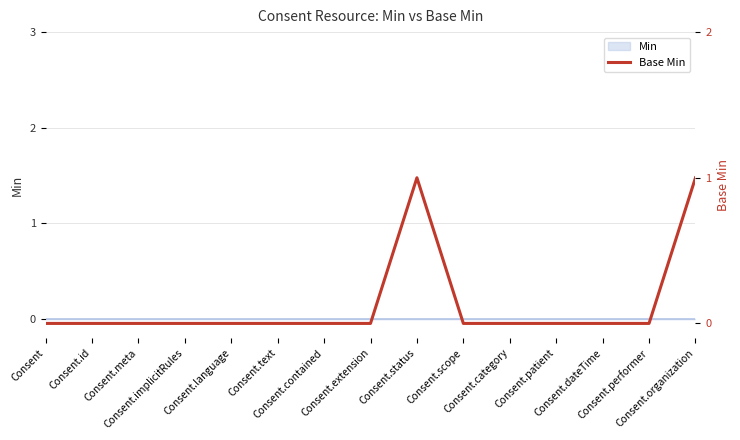

How many categories are shown in the chart?

15